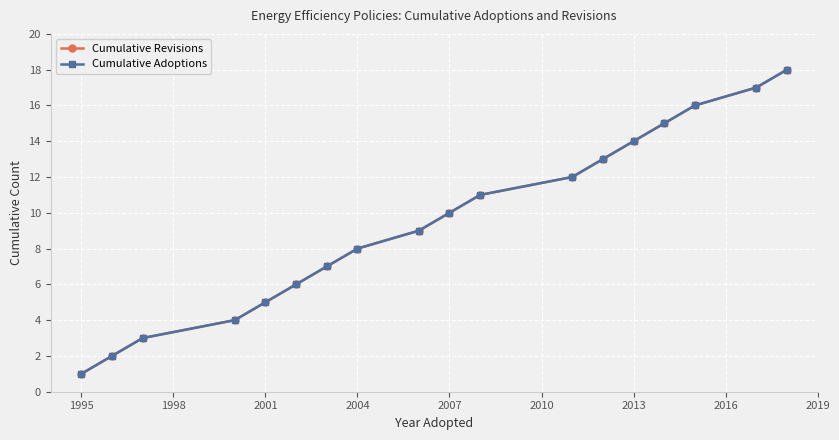

At how many categories does at least one series exceed 11?

7